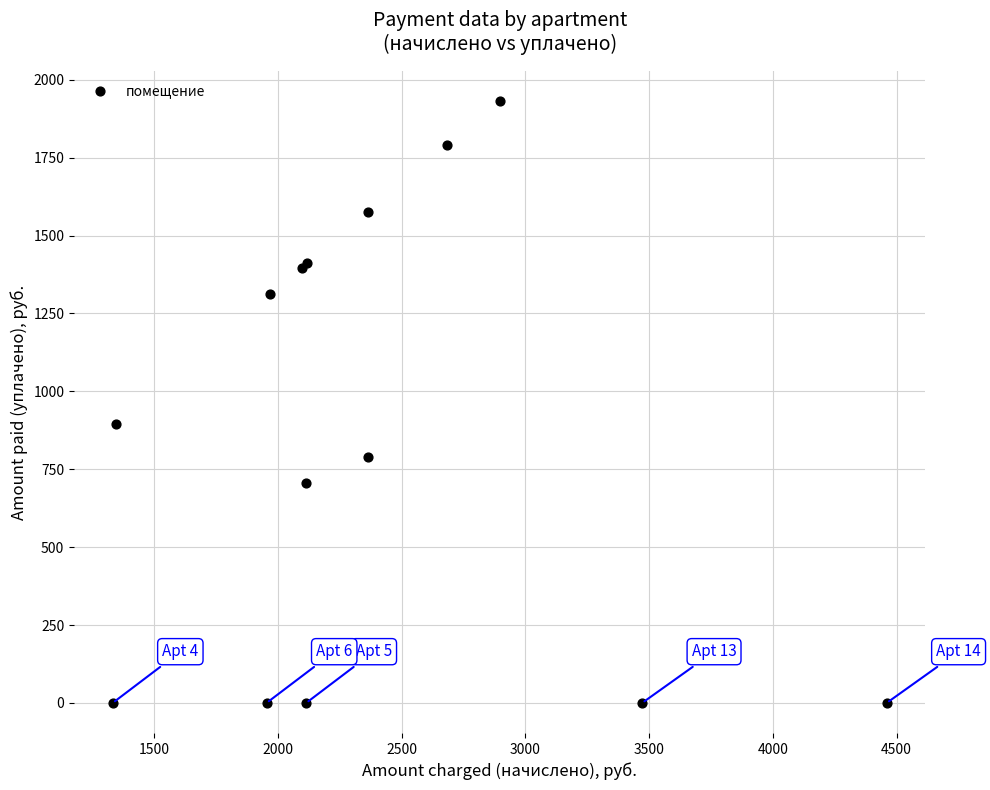

What Y value in the scatter plot is closest to 965?

896.7